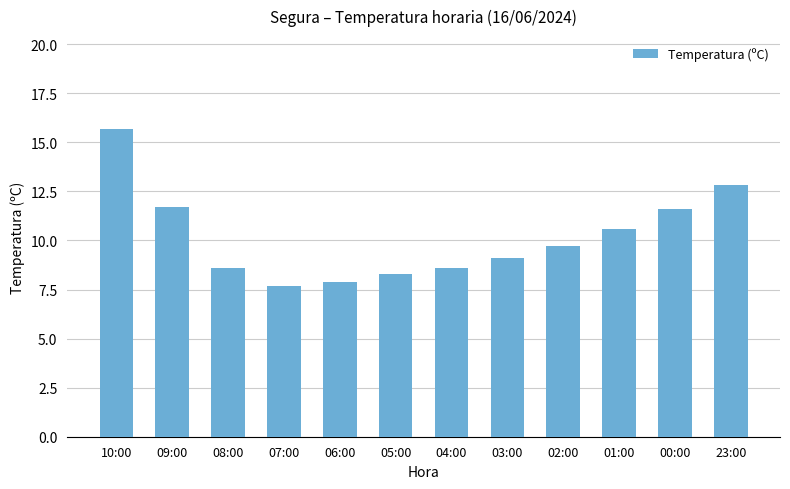

What is the difference between the maximum and minimum values?

8.0